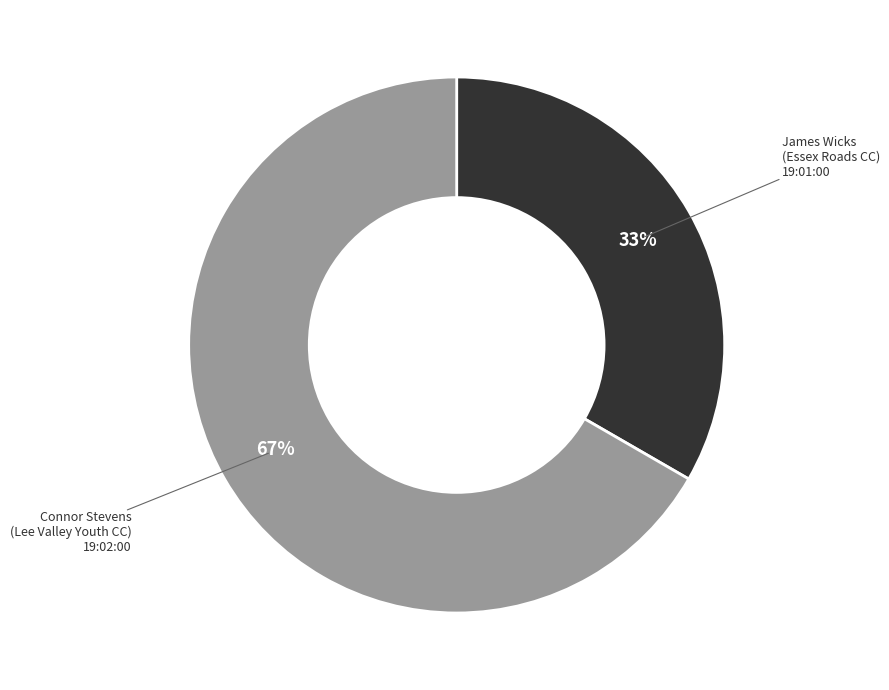

Does any single category account for the majority?

Yes